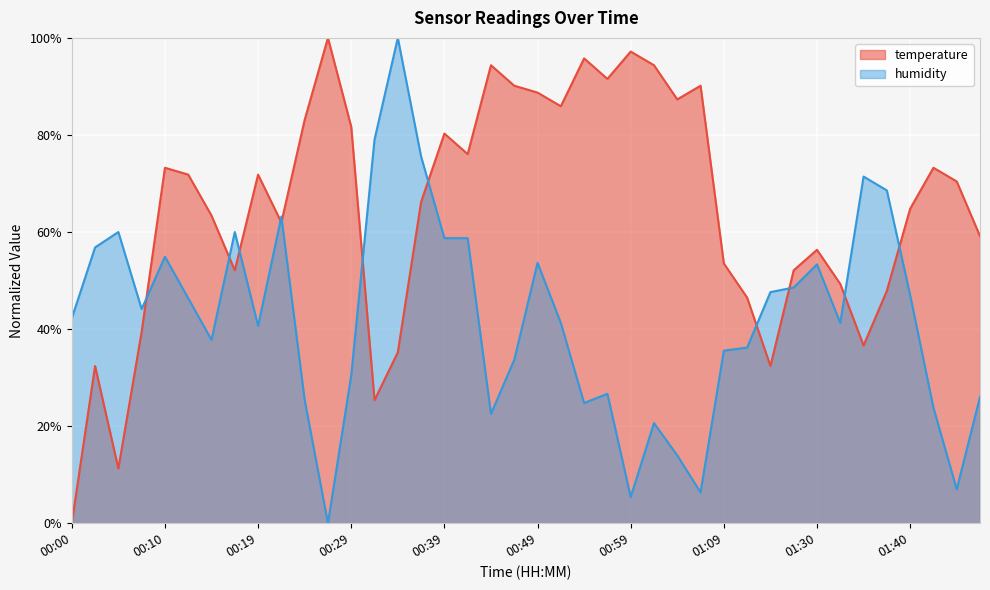

What is the average value of the humidity series?

42.2